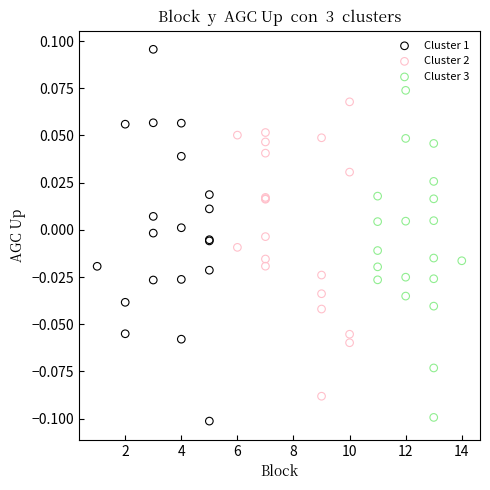

Which series reaches the maximum Y coordinate?

Cluster 1